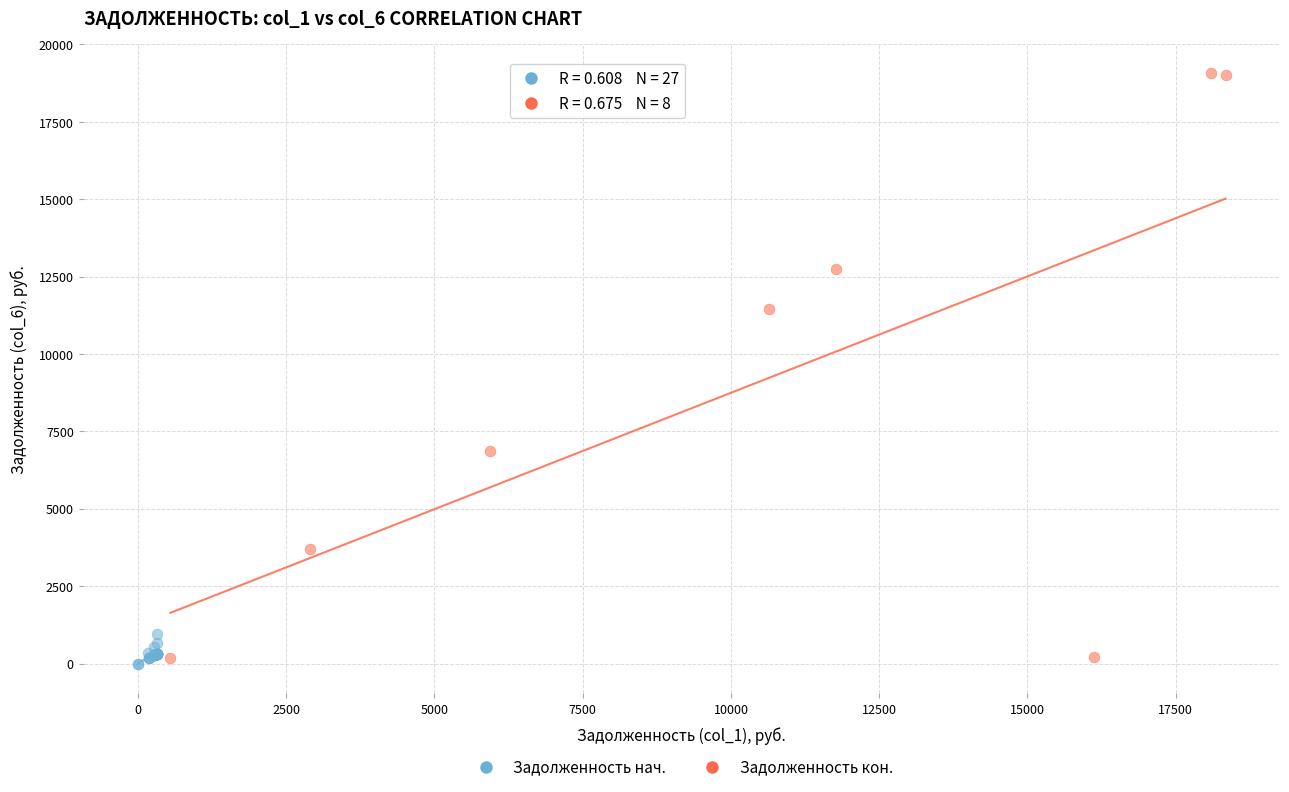

Which series reaches the maximum Y coordinate?

Задолженность кон.